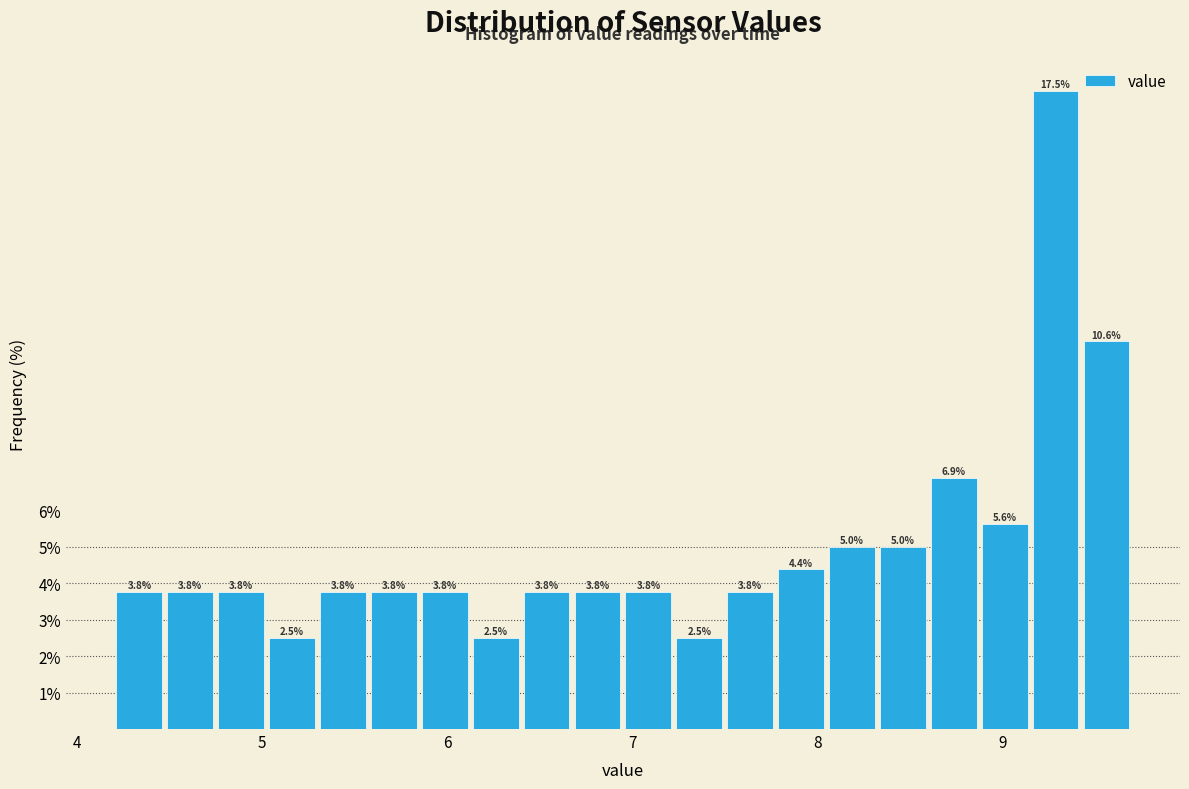

Around what value on the x-axis is the tallest bar? Give the approximate position of its centre, as read against the axis.

9.3